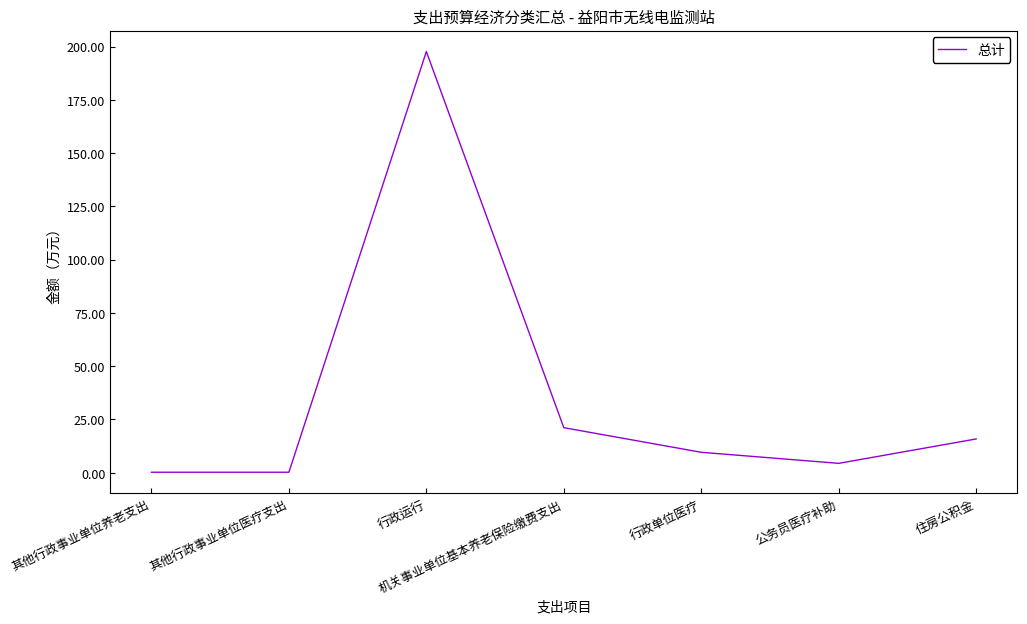

Between 住房公积金 and 公务员医疗补助, which is larger?

住房公积金